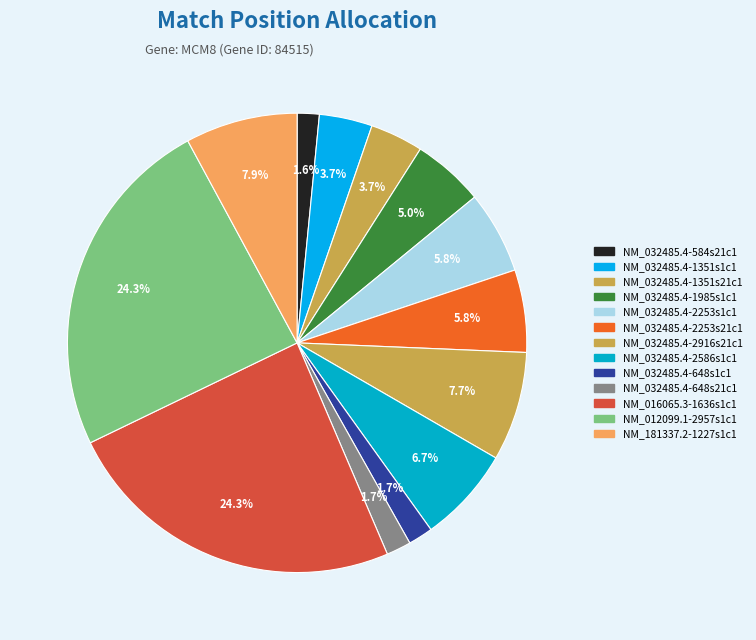

Is it true that NM_181337.2-1227s1c1 is 8% of the pie?

True